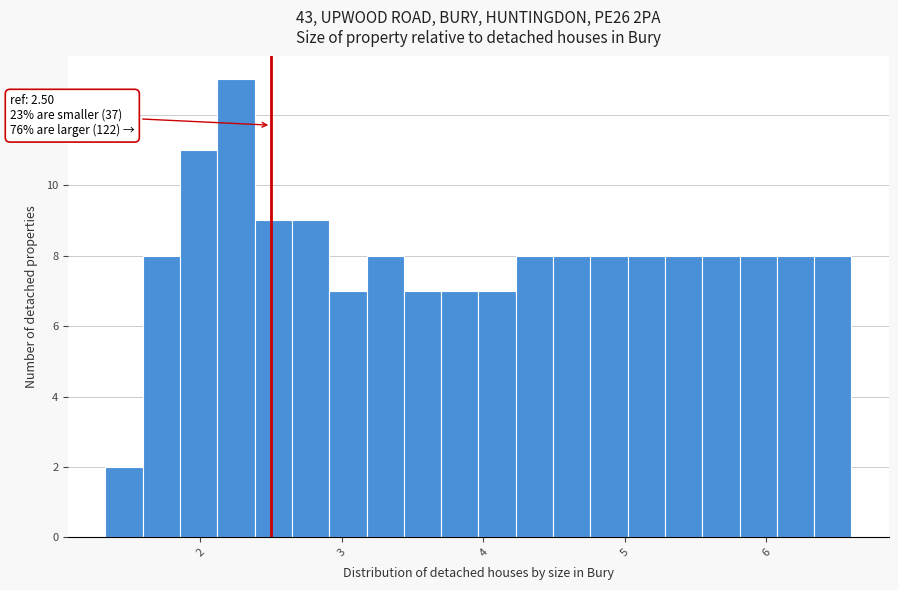

Read against the x-axis, roughly where is the centre of the tallest bar?

2.3